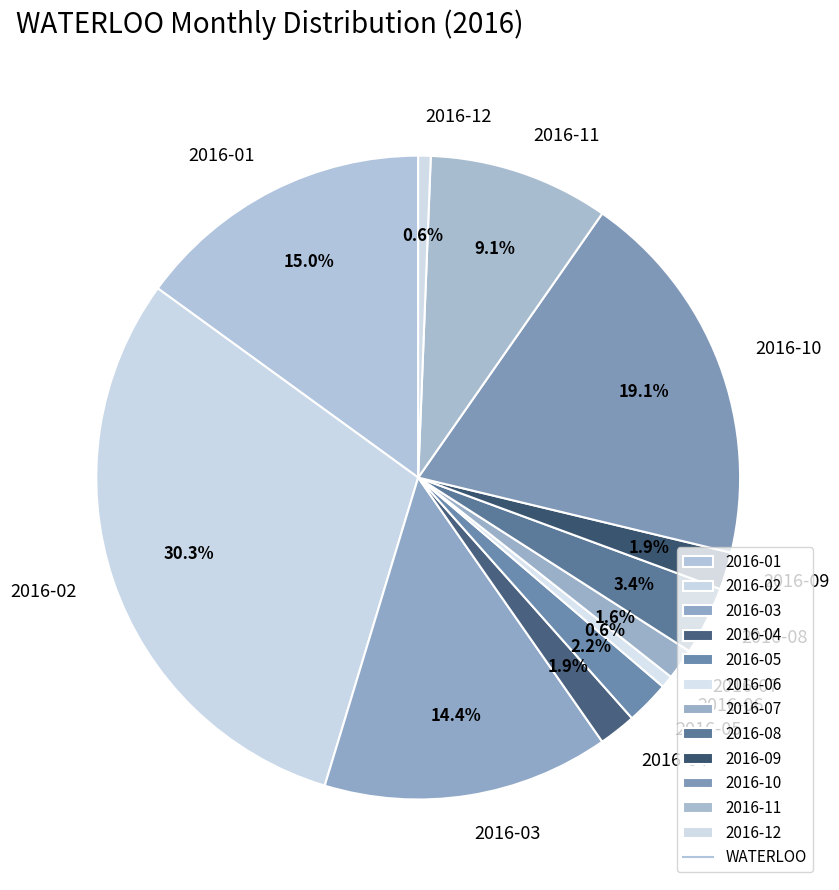

Which slice is the largest?

2016-02